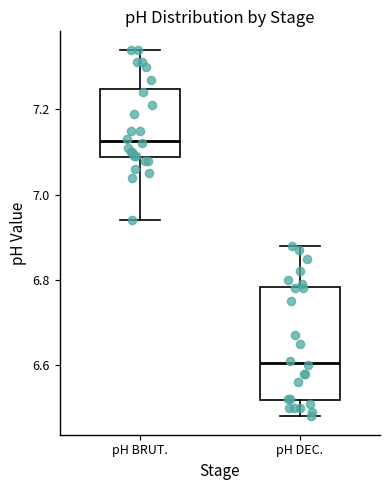

Which box's median line is the highest?

pH BRUT.